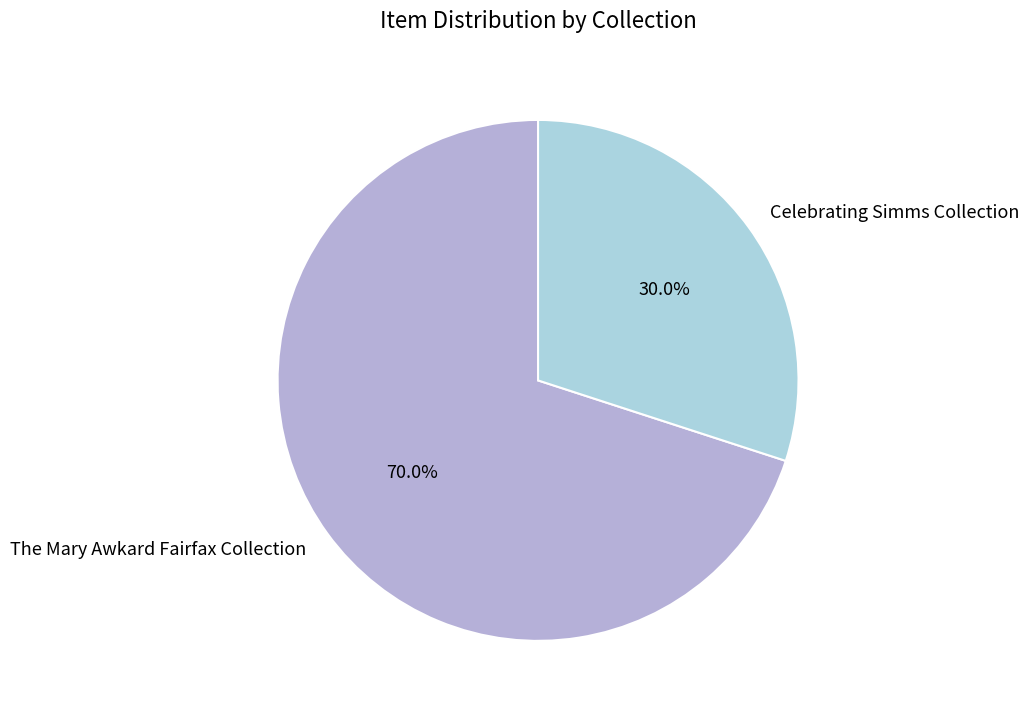

What portion of the pie excludes The Mary Awkard Fairfax Collection?

30.0%